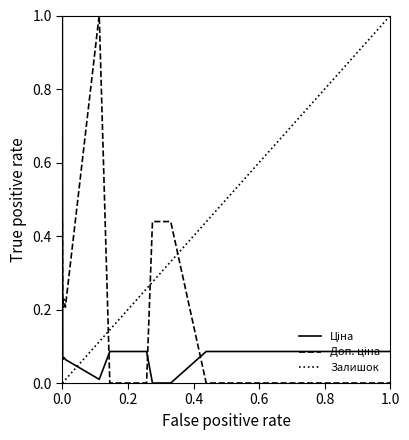

Which series has the largest total across all categories?

Залишок